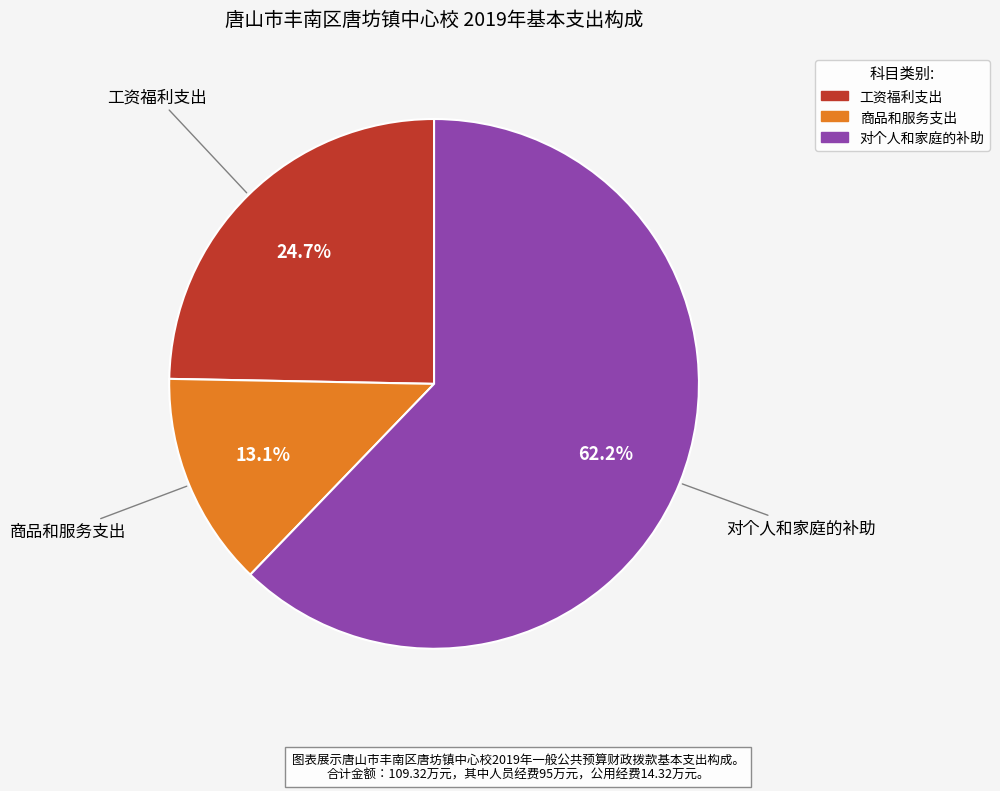

Rank the categories by value from highest to lowest.

对个人和家庭的补助, 工资福利支出, 商品和服务支出